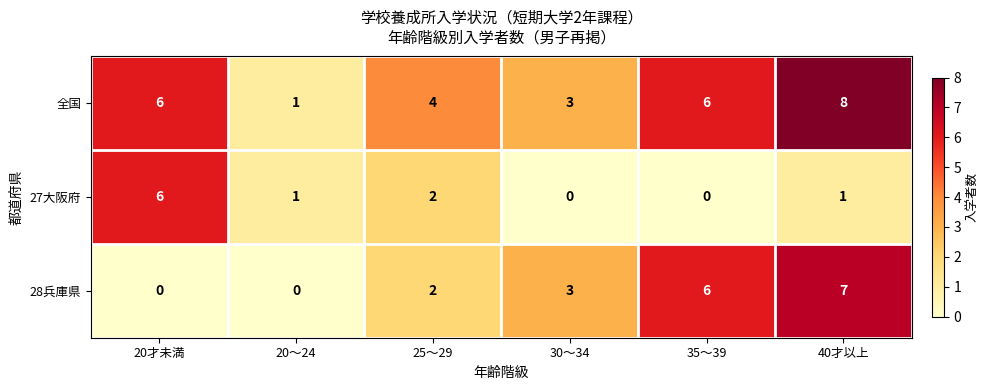

What is the sum of all 全国 values?

28